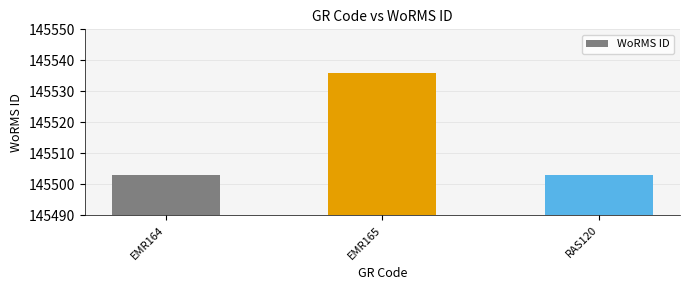

Read the value at EMR164, to the nearest 5.

145505